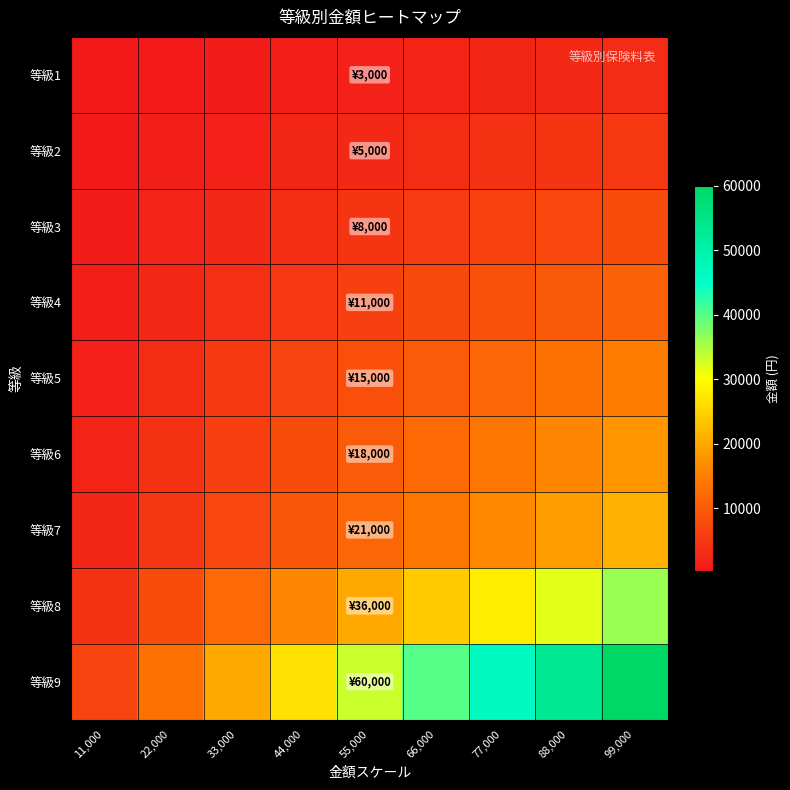

Reading left to right, transcribe all the data shown in this chart.

等級1: 11,000=333.3	22,000=666.7	33,000=1000.0	44,000=1333.3	55,000=1666.7	66,000=2000.0	77,000=2333.3	88,000=2666.7	99,000=3000.0
等級2: 11,000=555.6	22,000=1111.1	33,000=1666.7	44,000=2222.2	55,000=2777.8	66,000=3333.3	77,000=3888.9	88,000=4444.4	99,000=5000.0
等級3: 11,000=888.9	22,000=1777.8	33,000=2666.7	44,000=3555.6	55,000=4444.4	66,000=5333.3	77,000=6222.2	88,000=7111.1	99,000=8000.0
等級4: 11,000=1222.2	22,000=2444.4	33,000=3666.7	44,000=4888.9	55,000=6111.1	66,000=7333.3	77,000=8555.6	88,000=9777.8	99,000=11000.0
等級5: 11,000=1666.7	22,000=3333.3	33,000=5000.0	44,000=6666.7	55,000=8333.3	66,000=10000.0	77,000=11666.7	88,000=13333.3	99,000=15000.0
等級6: 11,000=2000.0	22,000=4000.0	33,000=6000.0	44,000=8000.0	55,000=10000.0	66,000=12000.0	77,000=14000.0	88,000=16000.0	99,000=18000.0
等級7: 11,000=2333.3	22,000=4666.7	33,000=7000.0	44,000=9333.3	55,000=11666.7	66,000=14000.0	77,000=16333.3	88,000=18666.7	99,000=21000.0
等級8: 11,000=4000.0	22,000=8000.0	33,000=12000.0	44,000=16000.0	55,000=20000.0	66,000=24000.0	77,000=28000.0	88,000=32000.0	99,000=36000.0
等級9: 11,000=6666.7	22,000=13333.3	33,000=20000.0	44,000=26666.7	55,000=33333.3	66,000=40000.0	77,000=46666.7	88,000=53333.3	99,000=60000.0